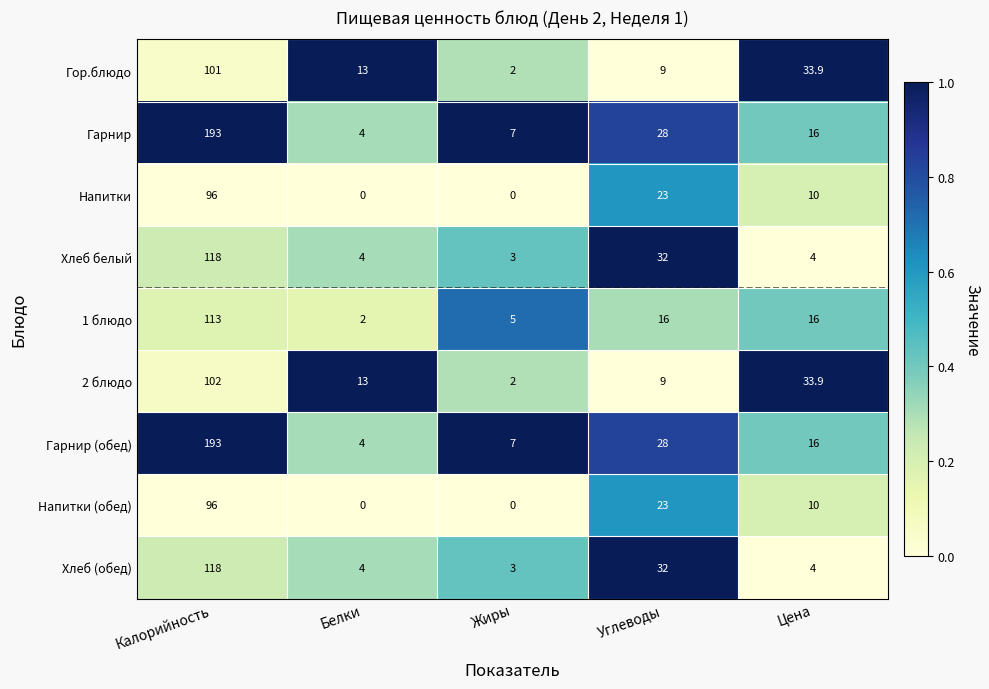

Is it true that Хлеб (обед) equals 5.3 at Жиры?

False